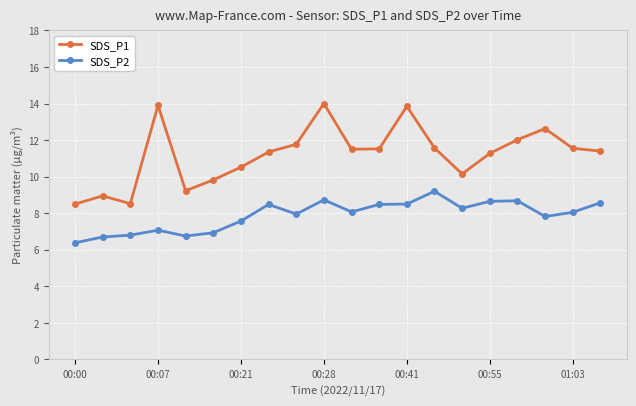

What is the difference between the maximum and minimum values in the SDS_P1 series?

5.5